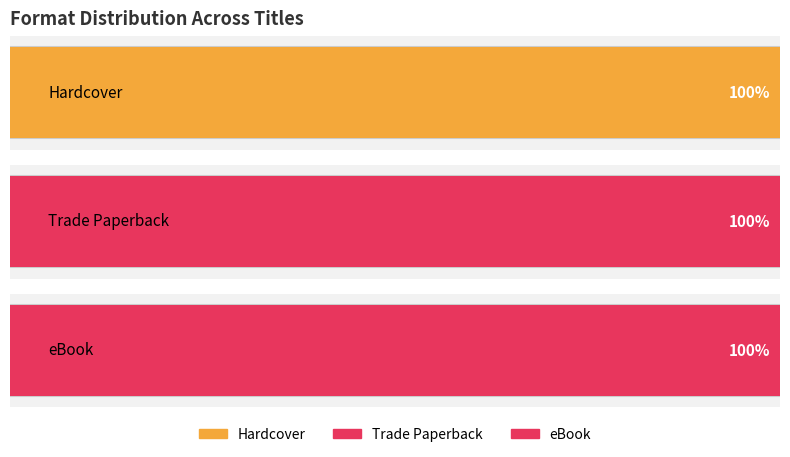

What is the sum of all eBook values?

755433659